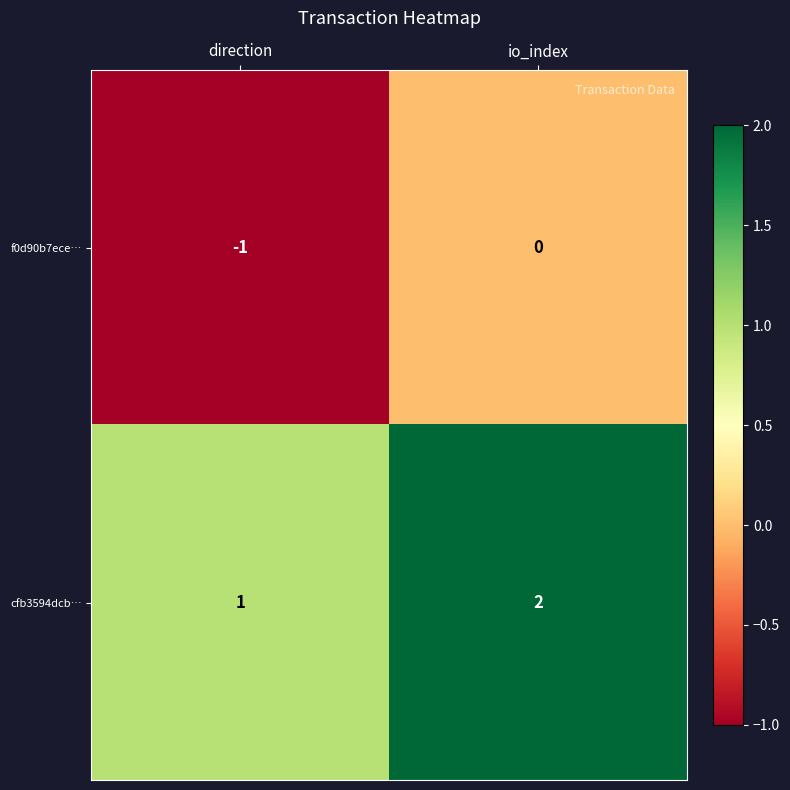

Where is f0d90b7ece… nearest to the value 0?

io_index